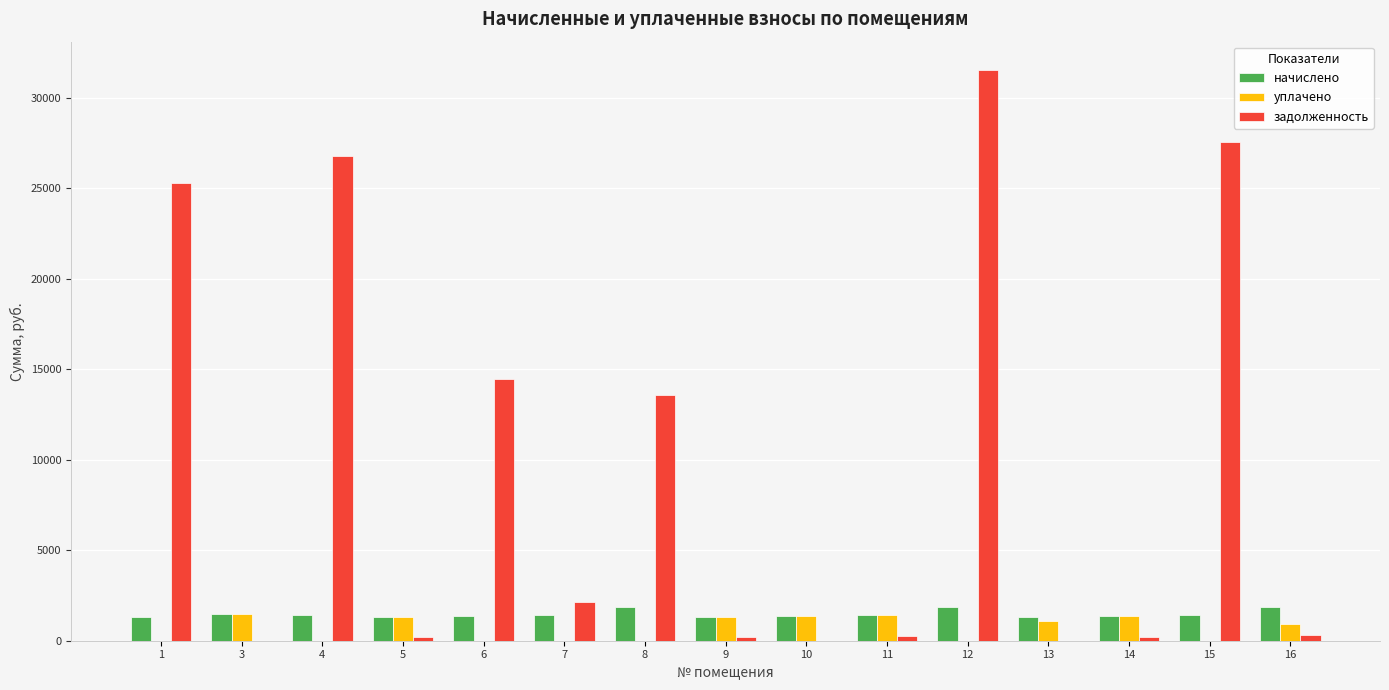

What is the difference between the уплачено values at 4 and 5?

1300.6